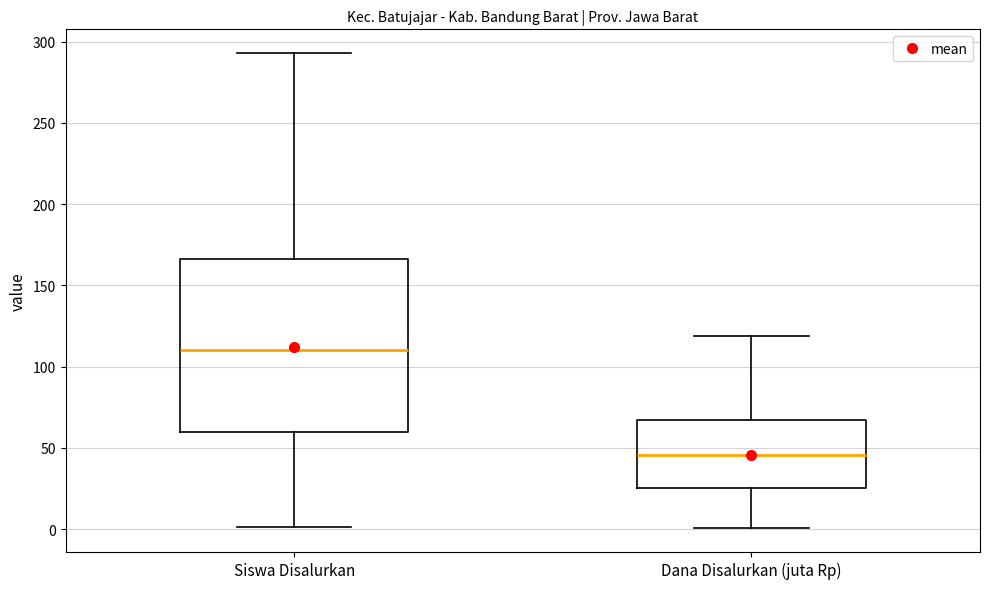

Comparing the boxes themselves (not the whiskers), which one is the tallest?

Siswa Disalurkan